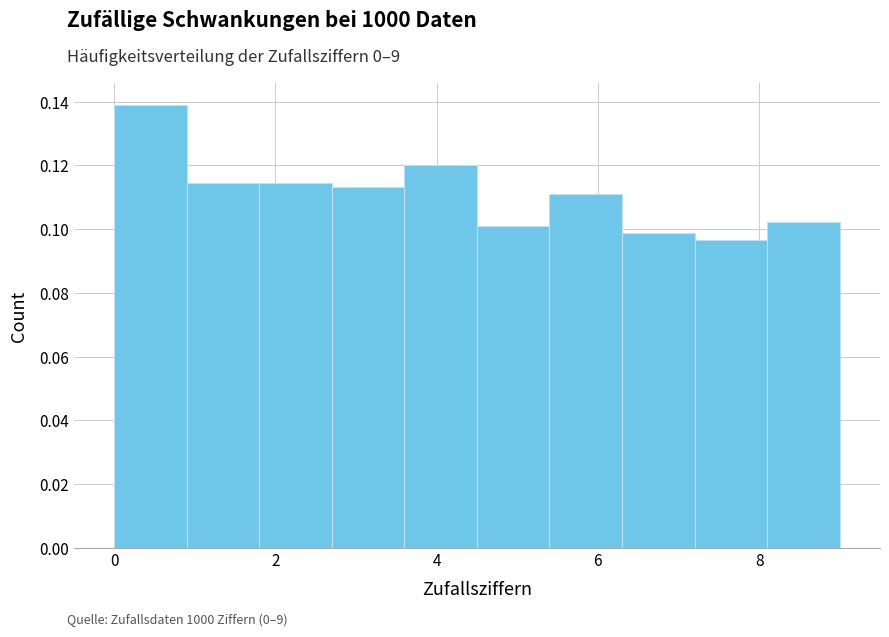

What is the height of the bar covering 6.3 to 7.2 on the x-axis? Neither the bar edges nor the heights are printed on the chart, so give them approximately, as read against the axes.

0.098